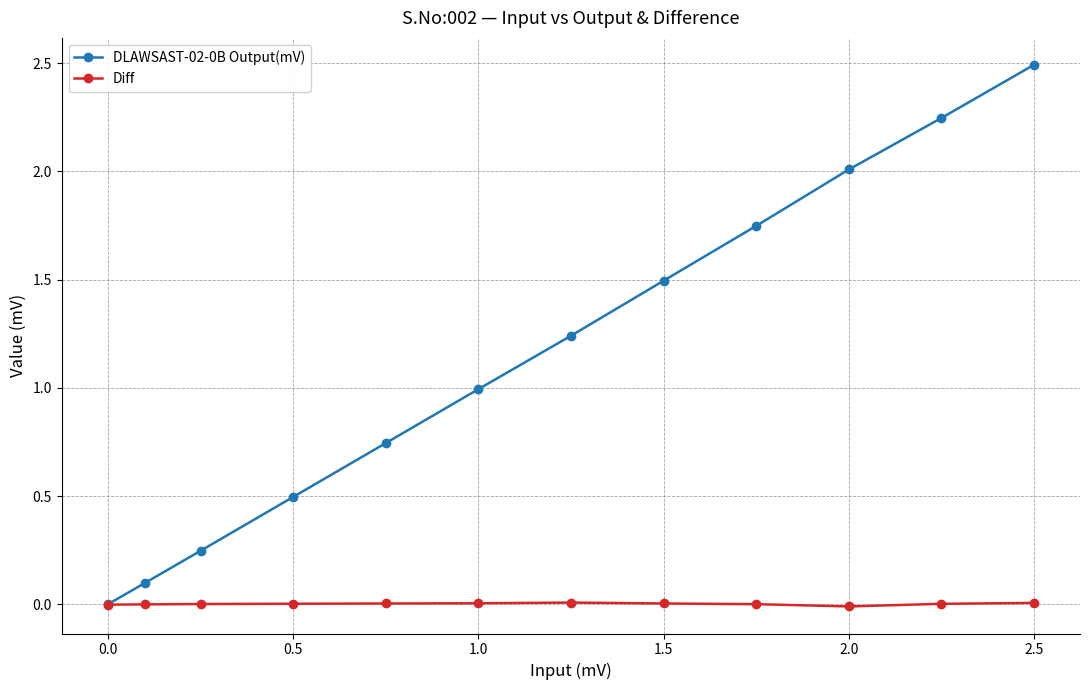

True or false: Diff has more than 0 interior local peaks.

True